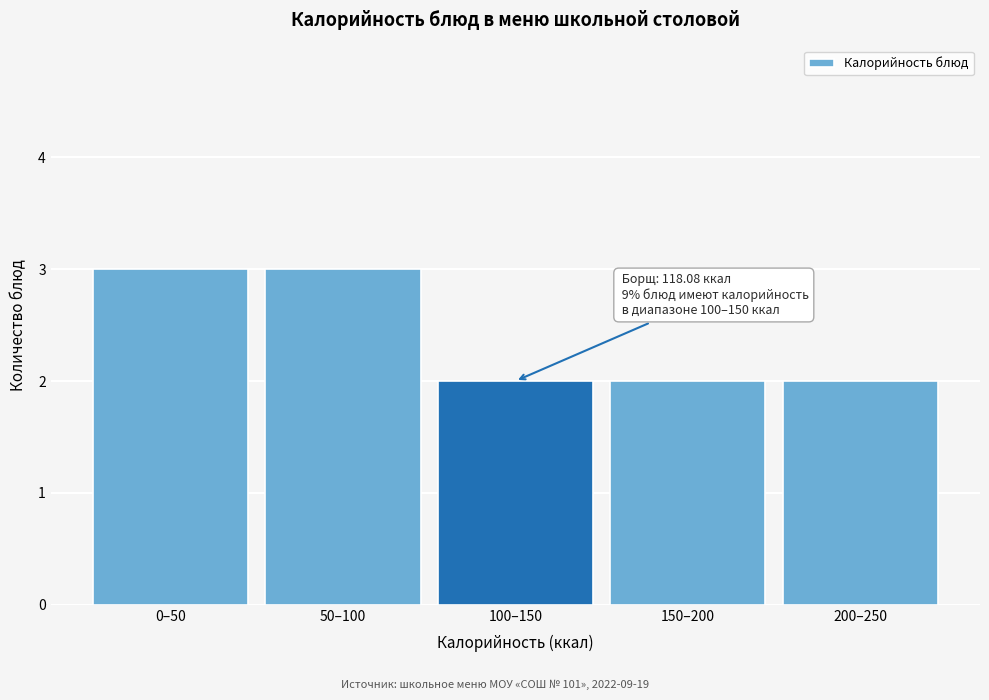

Reading right to left, transcribe all the data shown in this chart.

2	2	2	3	3